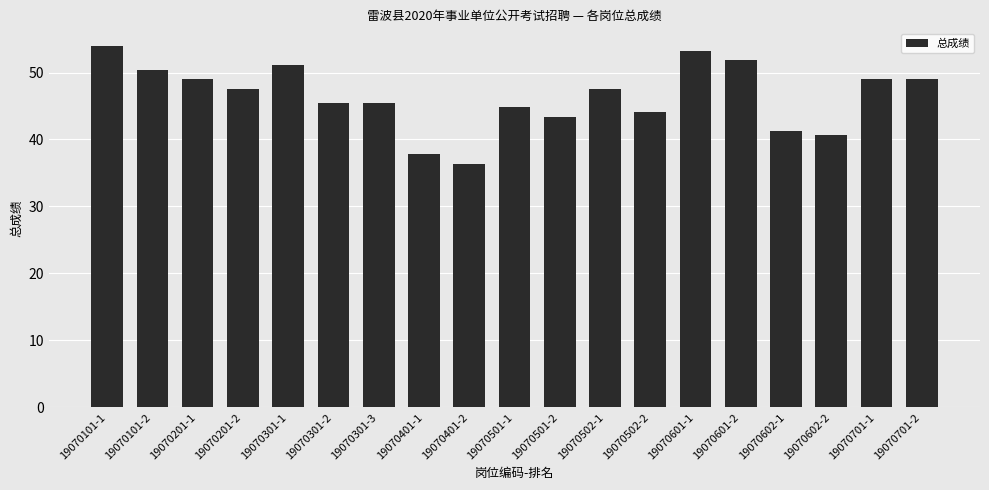

Between 19070101-1 and 19070701-2, which is larger?

19070101-1